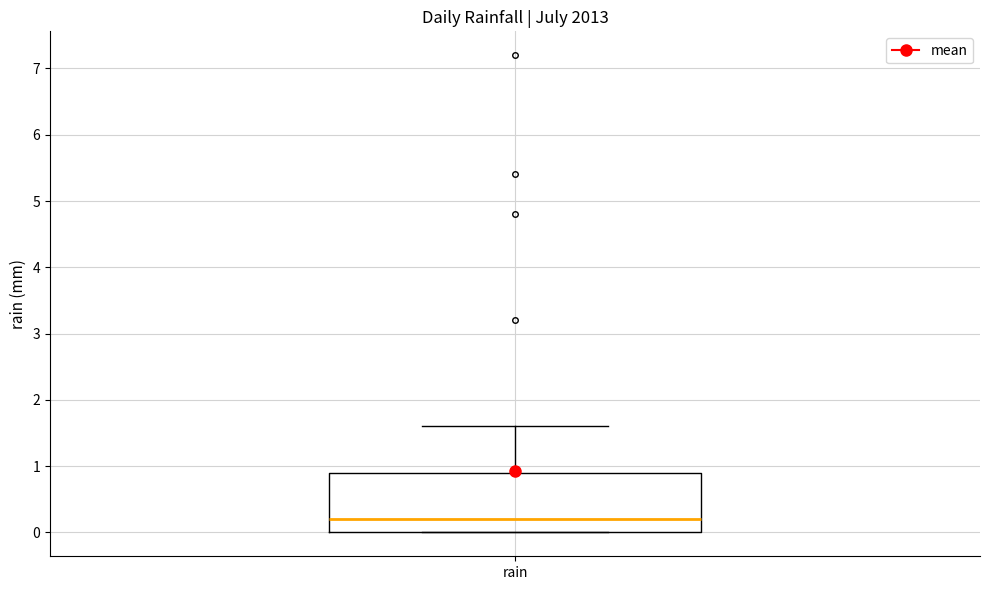

Transcribe this box plot: give where the median line is, the range the box spans, and where the two whiskers end, as read against the y-axis. The values are not printed on the chart, so give them approximately, as read against the axis.

median 0.2, box 0.0 to 0.9, whiskers 0.0 to 1.6